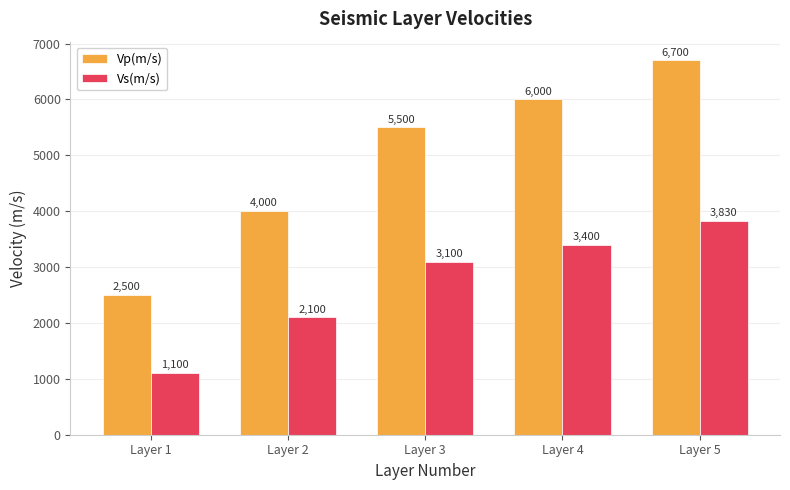

Reading left to right, list all the values displayed in this chart.

Vp(m/s): Layer 1=2500	Layer 2=4000	Layer 3=5500	Layer 4=6000	Layer 5=6700
Vs(m/s): Layer 1=1100	Layer 2=2100	Layer 3=3100	Layer 4=3400	Layer 5=3830